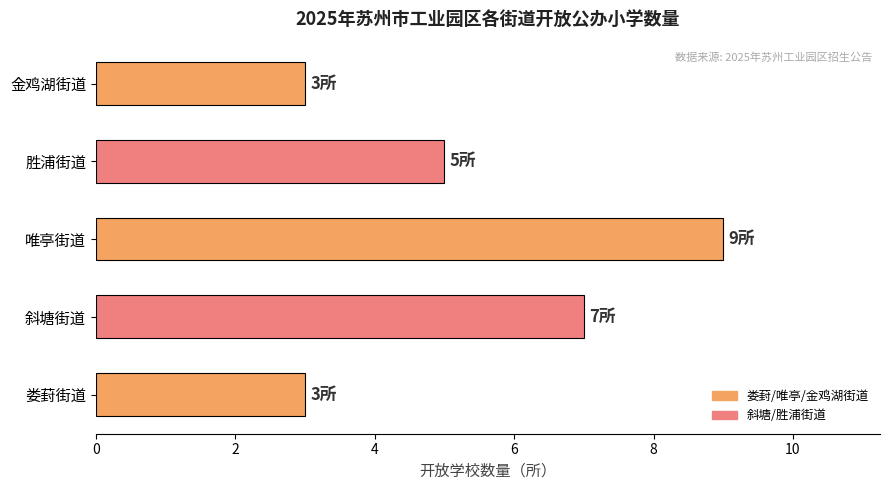

What is the average value?

5